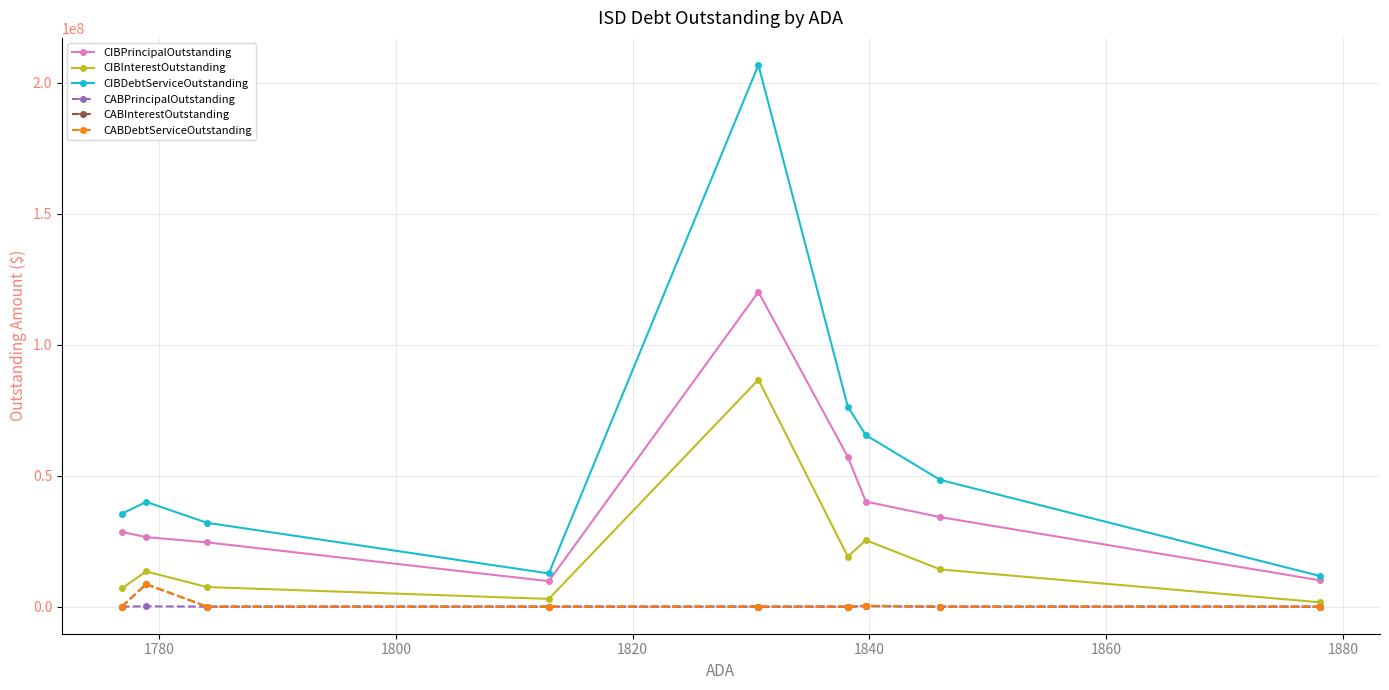

What is the lowest value of the CIBPrincipalOutstanding series?

9725000.0